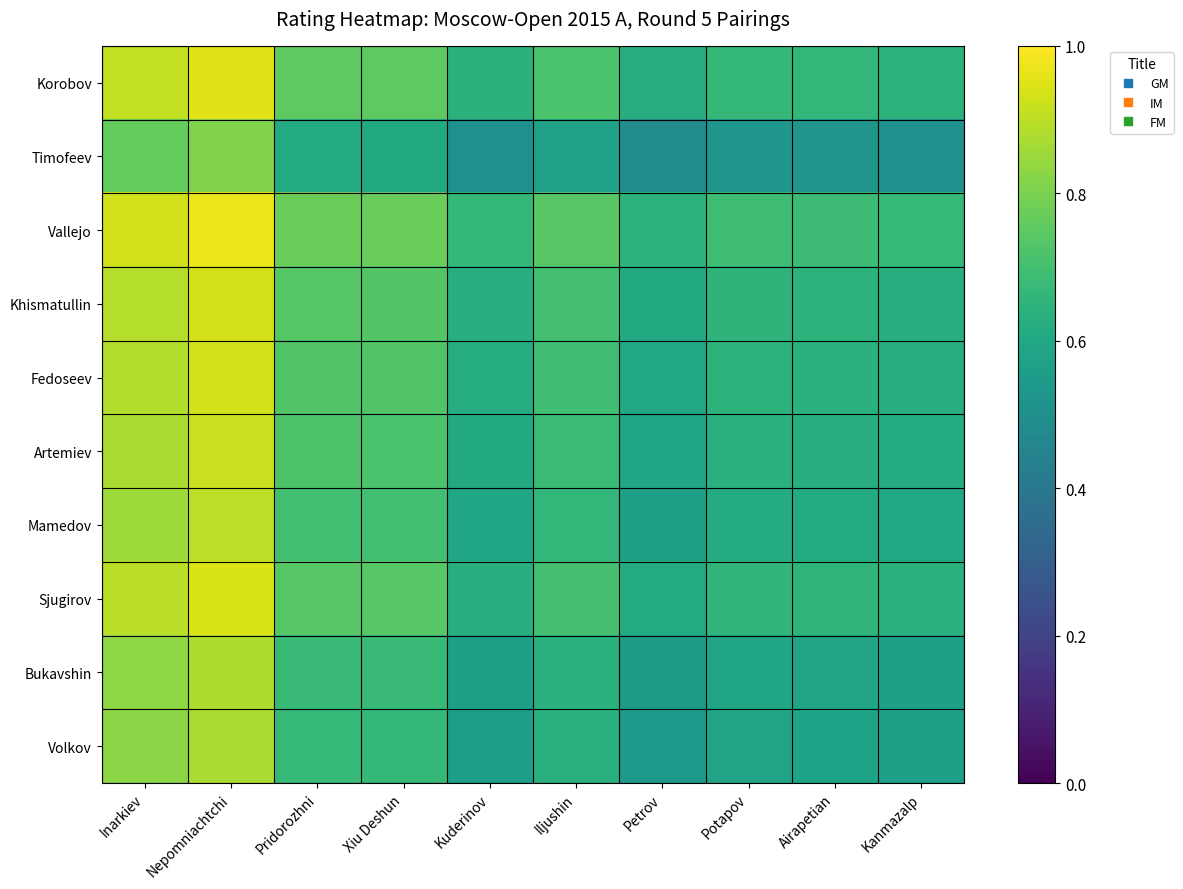

At which category is the sum across all series the highest?

Nepomniachtchi